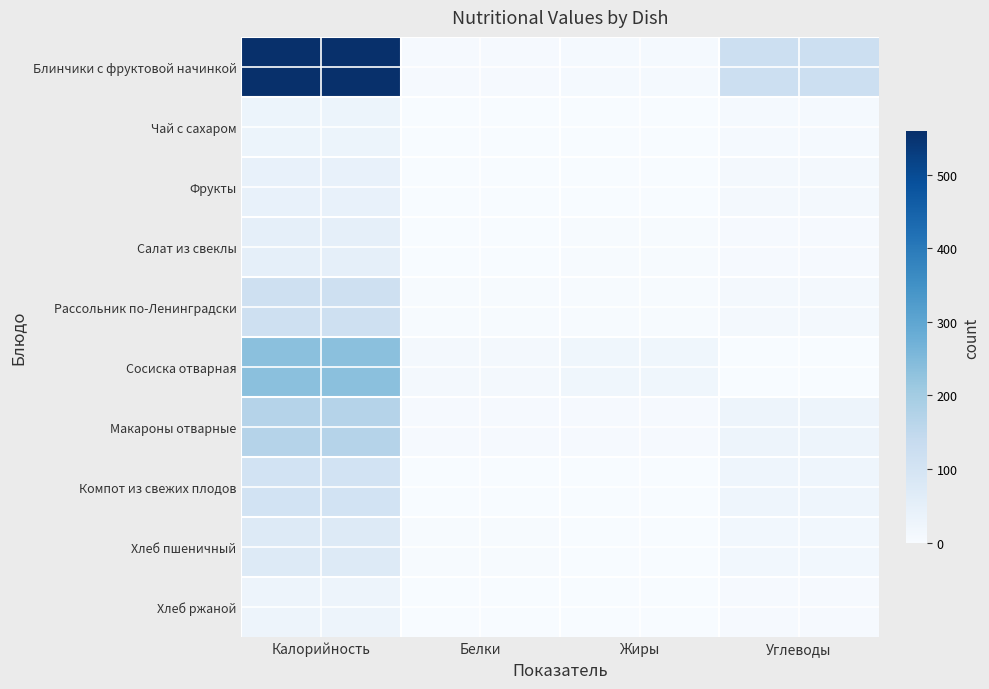

What is the total value across all series at Углеводы?

224.1